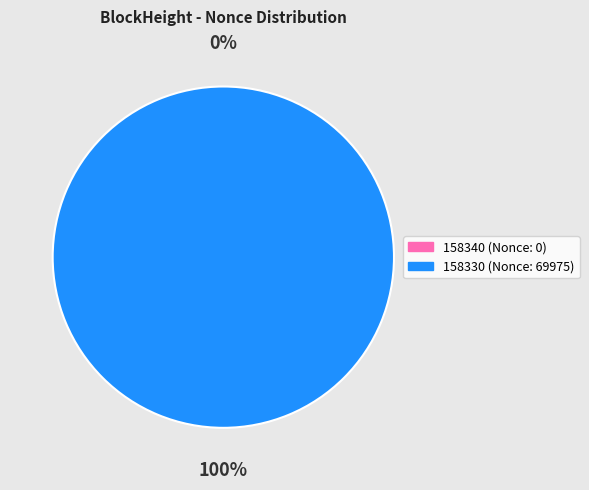

Combined, what portion of the pie is 158340 and 158330?

100.0%